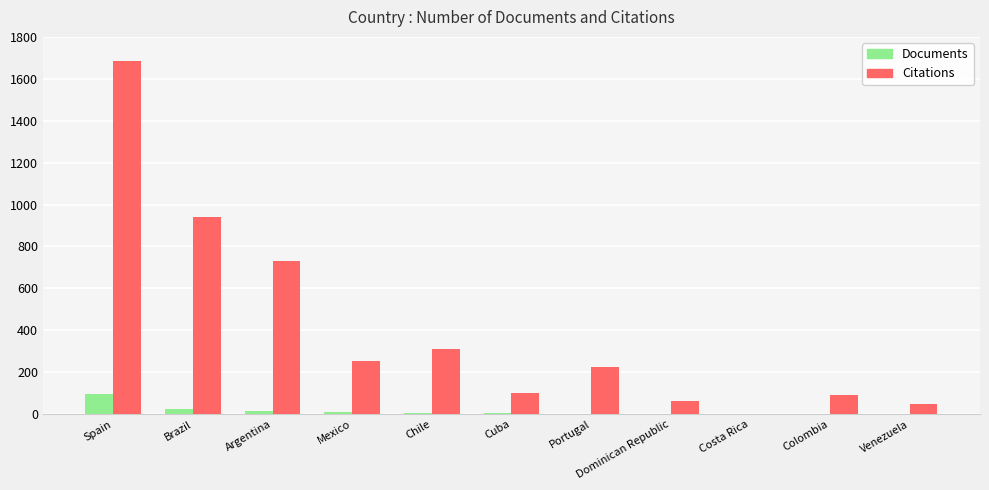

What is the difference between the Documents values at Cuba and Chile?

3